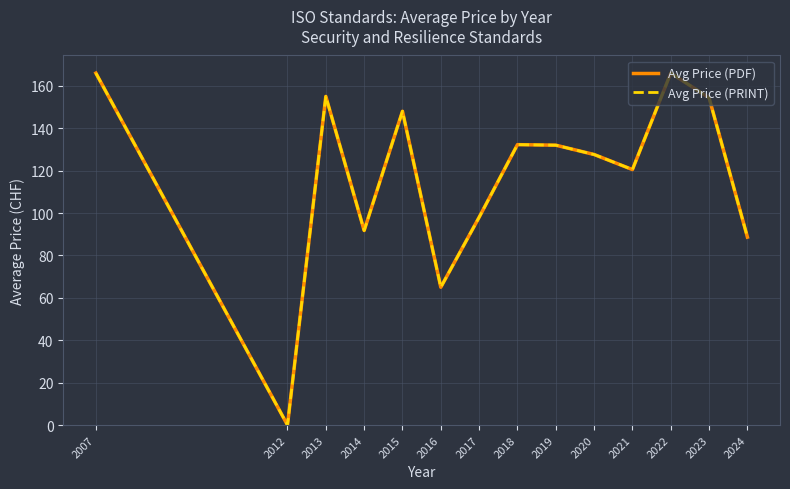

Does the chart have visible grid lines?

Yes